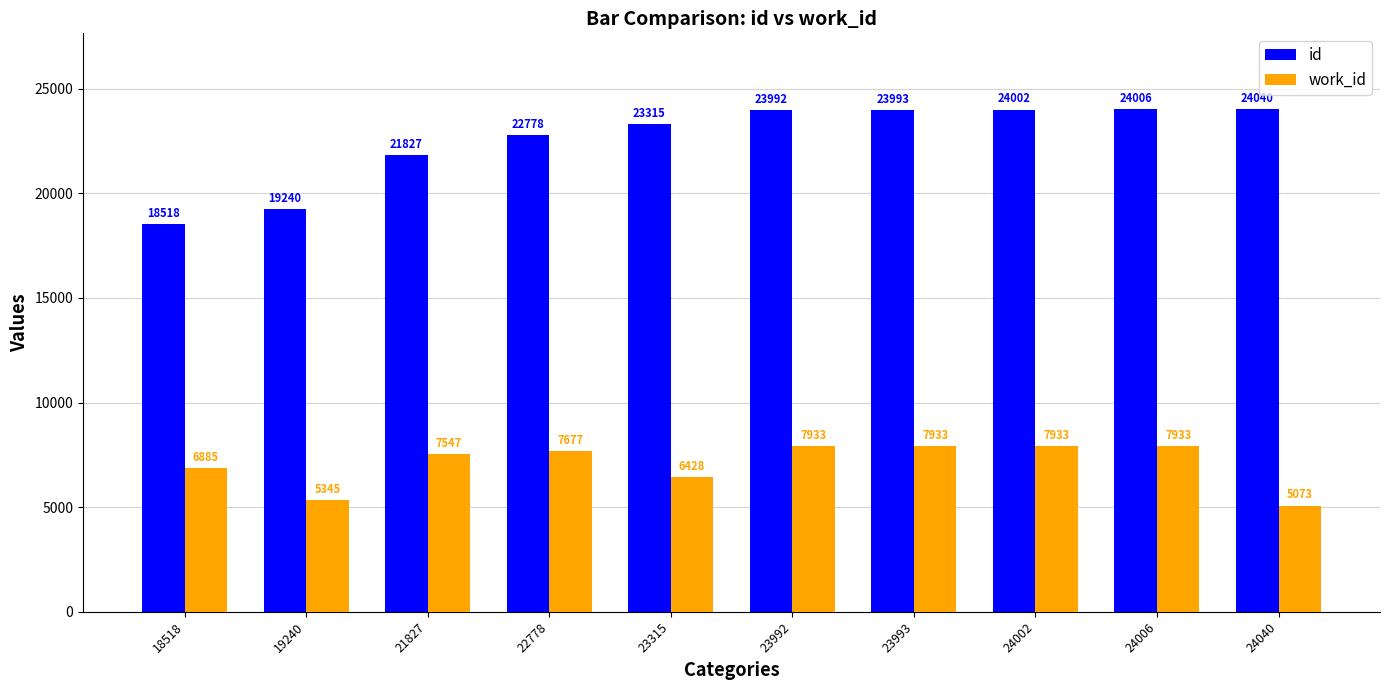

At which label does id reach its minimum?

18518